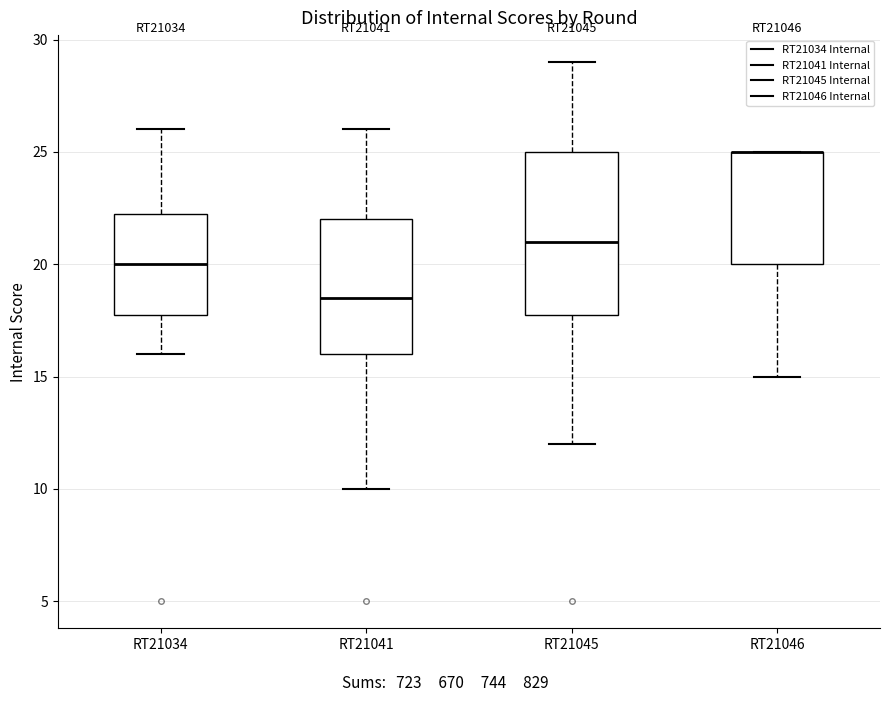

Comparing the boxes themselves (not the whiskers), which one is the tallest?

RT21045